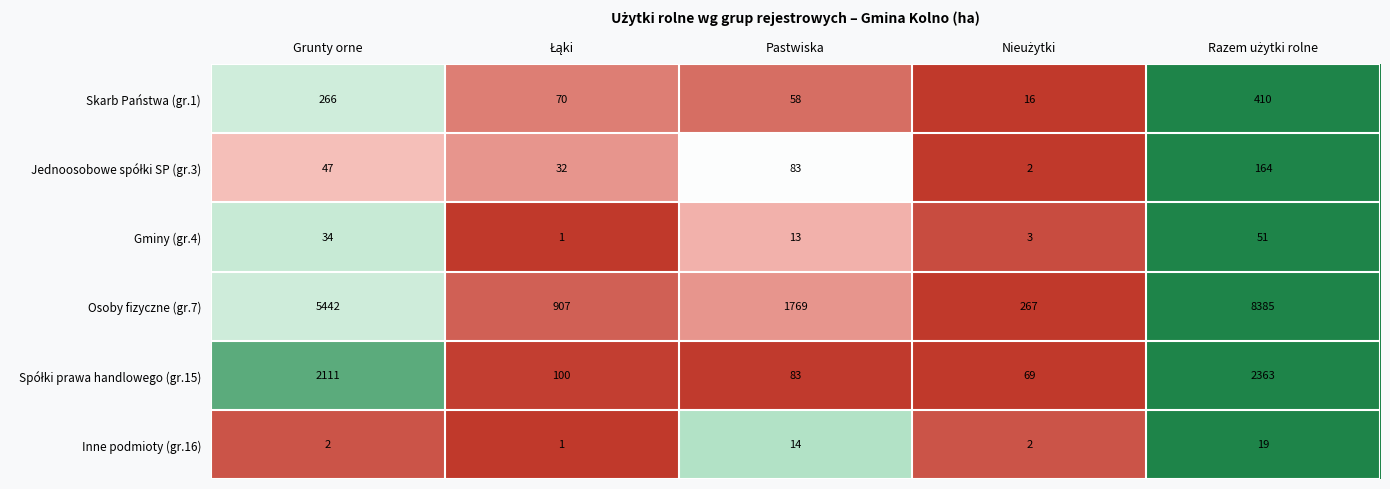

What is the spread (max minus min) of values at Pastwiska?

1756